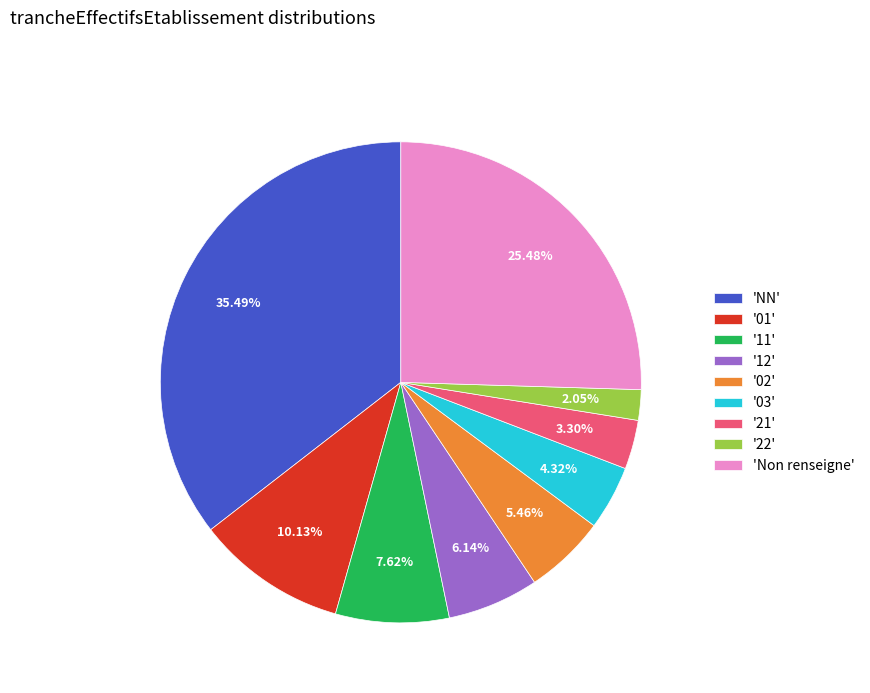

What is the ratio of the value at '12' to the value at '03'?

1.4